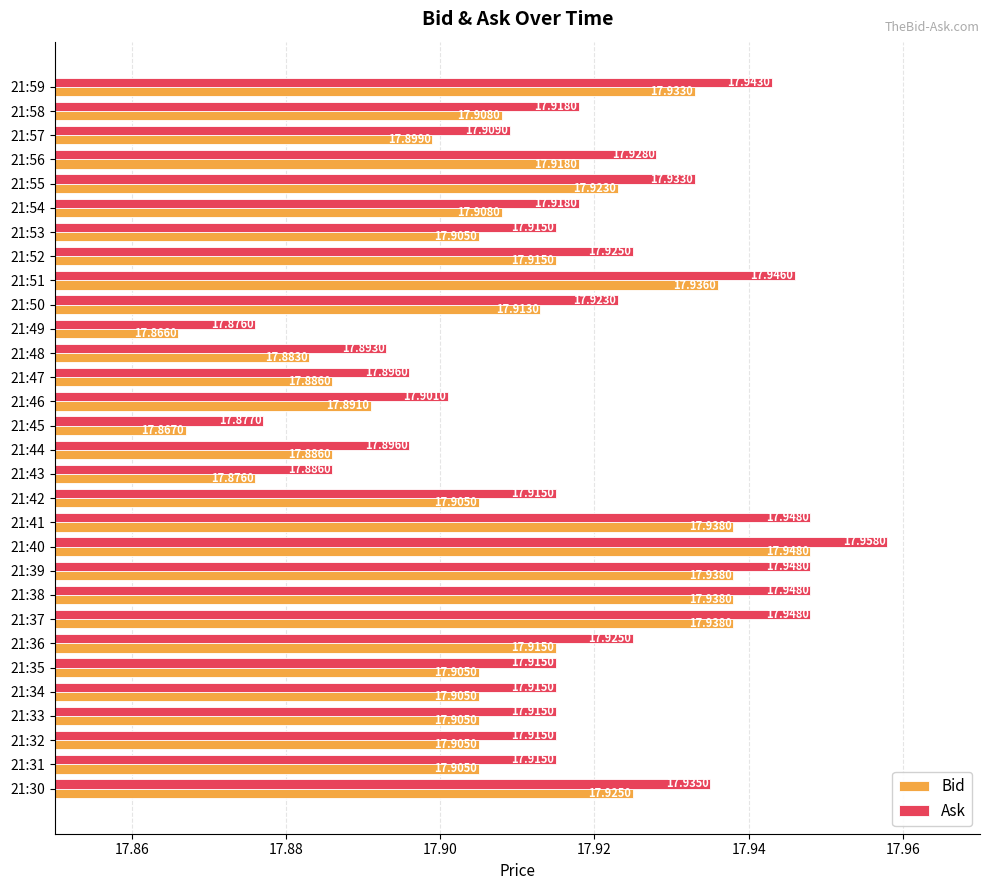

How many categories are shown in the chart?

30